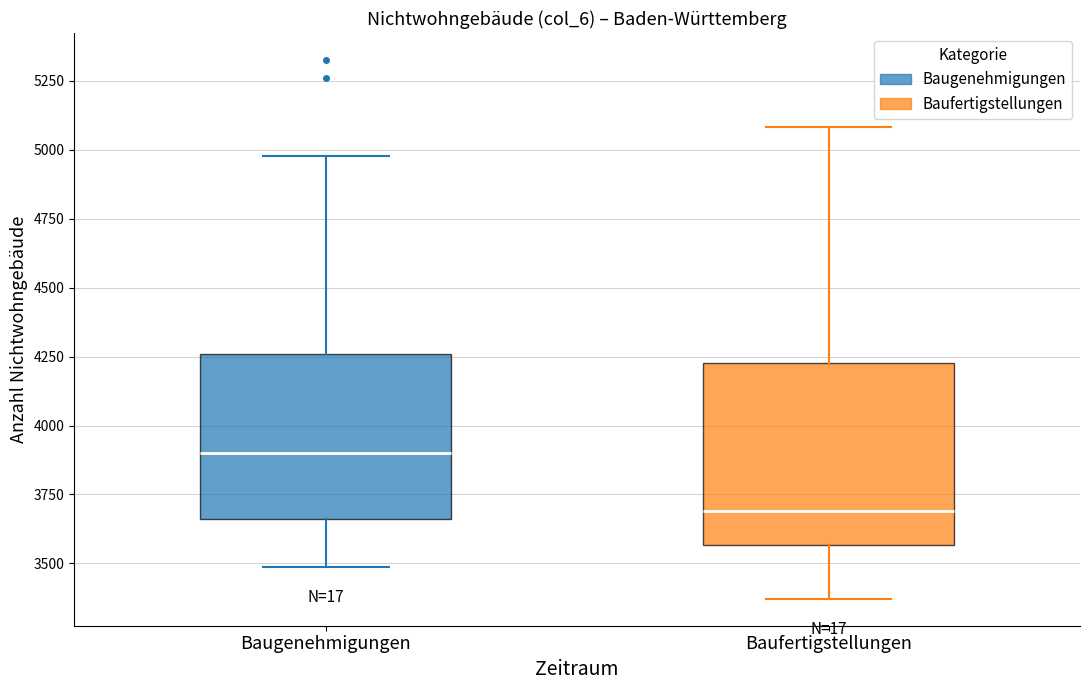

Where does the median line of the box for Baugenehmigungen sit on the y-axis? The values are not printed on the chart, so give them approximately, as read against the axis.

3900